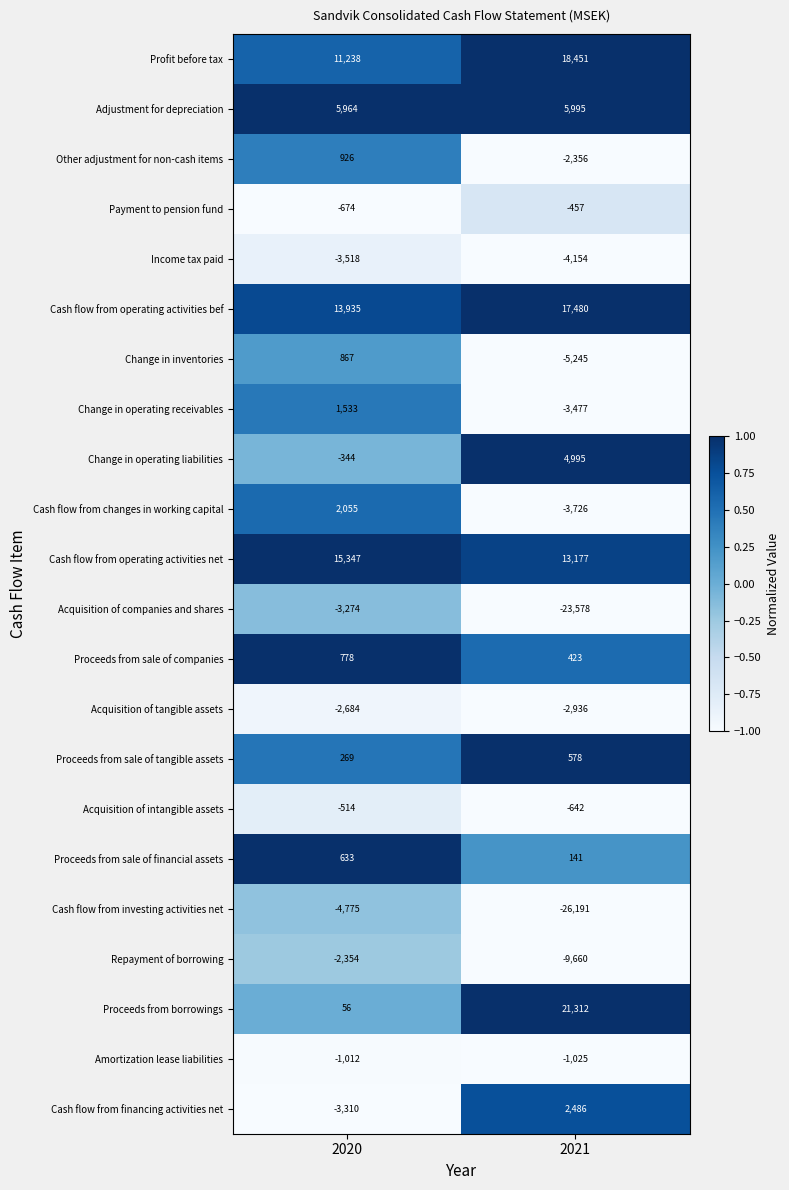

The Cash flow from operating activities bef series shows 24083 at 2021. True or false?

False